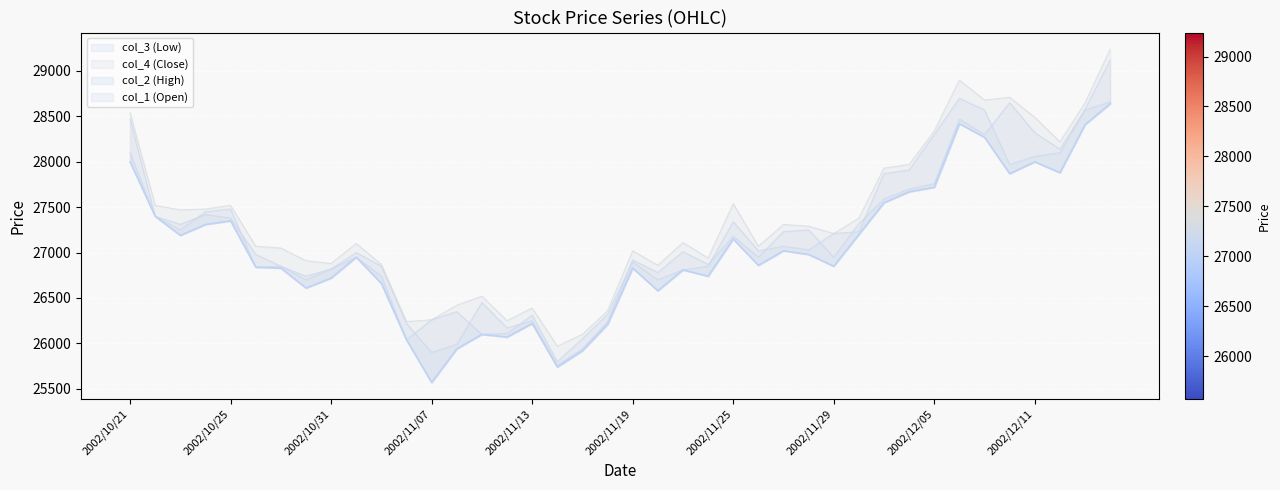

Between 2002/11/11 and 2002/11/27, which series saw the biggest shift?

col_4